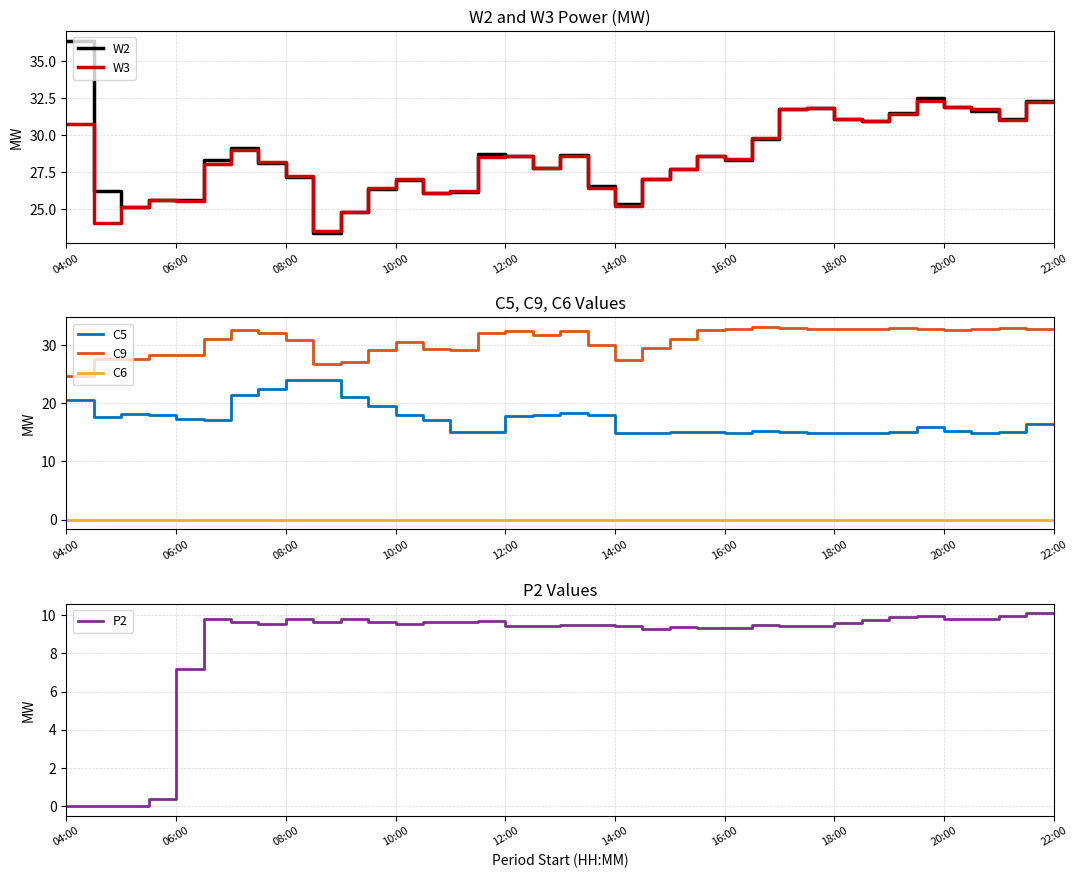

Reading left to right, transcribe all the data shown in this chart.

W2: 36.4	26.2	25.2	25.6	25.6	28.3	29.1	28.1	27.2	23.4	24.8	26.4	27.0	26.1	26.2	28.7	28.6	27.7	28.7	26.6	25.4	27.0	27.7	28.6	28.3	29.7	31.8	31.8	31.1	31.0	31.5	32.5	31.9	31.6	31.1	32.3	32.3
W3: 30.7	24.1	25.1	25.6	25.6	28.0	29.0	28.2	27.2	23.5	24.8	26.4	27.0	26.1	26.2	28.5	28.6	27.7	28.6	26.4	25.2	27.0	27.7	28.6	28.4	29.8	31.8	31.8	31.1	30.9	31.4	32.3	31.9	31.7	31.0	32.2	32.2
C5: 20.6	17.7	18.2	17.9	17.2	17.2	21.5	22.5	24.0	24.1	21.2	19.6	18.1	17.1	15.1	15.1	17.8	18.1	18.4	18.0	14.9	15.0	15.1	15.2	14.9	15.2	15.0	14.9	14.9	14.9	15.1	15.9	15.2	14.9	15.1	16.4	16.4
C9: 24.8	27.6	27.7	28.3	28.4	31.1	32.6	32.1	30.8	26.8	27.2	29.2	30.6	29.4	29.2	32.2	32.4	31.8	32.4	30.0	27.6	29.5	31.1	32.7	32.8	33.2	33.0	32.9	32.9	32.9	33.0	32.9	32.7	32.8	33.1	32.9	32.9
C6: 0.0	0.0	0.0	0.0	0.0	0.0	0.0	0.0	0.0	0.0	0.0	0.0	0.0	0.0	0.0	0.0	0.0	0.0	0.0	0.0	0.0	0.0	0.0	0.0	0.0	0.0	0.0	0.0	0.0	0.0	0.0	0.0	0.0	0.0	0.0	0.0	0.0
P2: 0.0	0.0	0.0	0.4	7.2	9.8	9.7	9.6	9.8	9.7	9.8	9.6	9.6	9.6	9.7	9.7	9.4	9.4	9.5	9.5	9.4	9.3	9.4	9.3	9.3	9.5	9.4	9.4	9.6	9.7	9.9	10.0	9.8	9.8	10.0	10.1	10.1